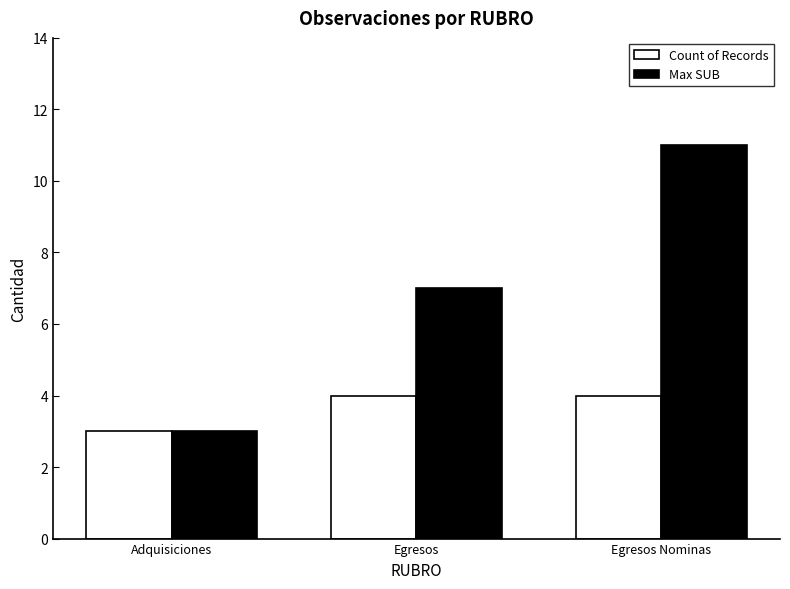

Rank the series by their maximum value, from lowest to highest.

Count of Records, Max SUB